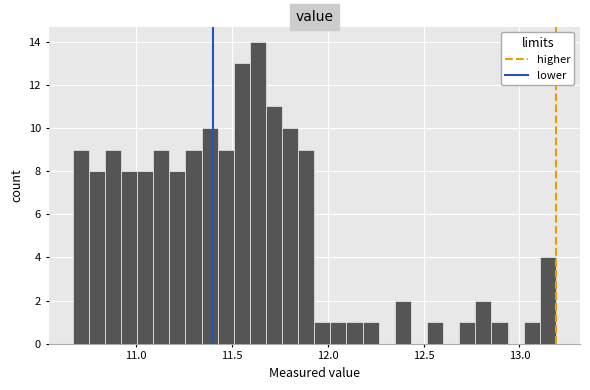

Read against the x-axis, roughly where is the centre of the tallest bar?

11.65